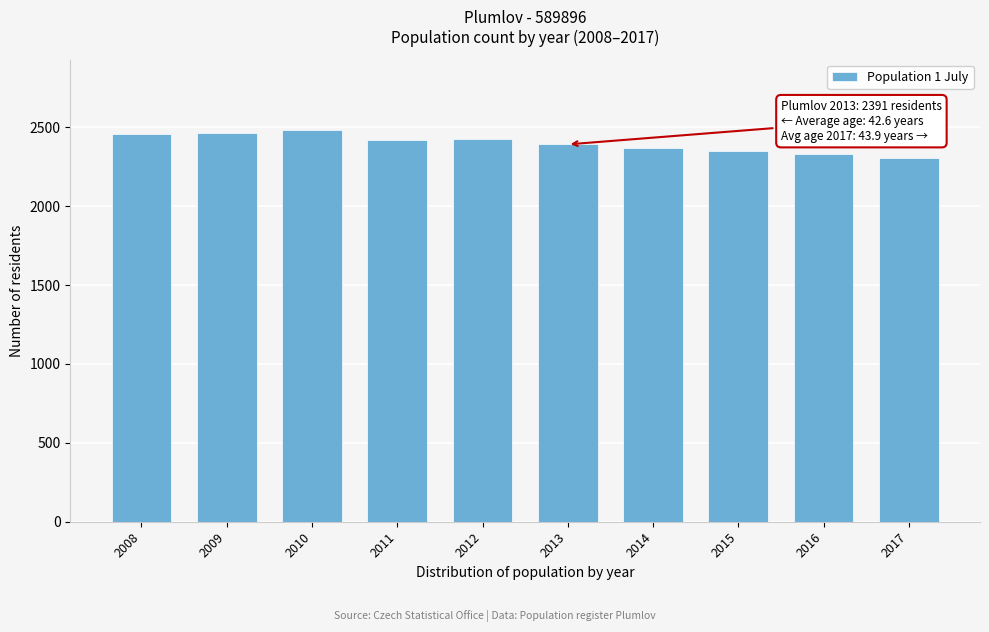

What is the sum of all values?

23986